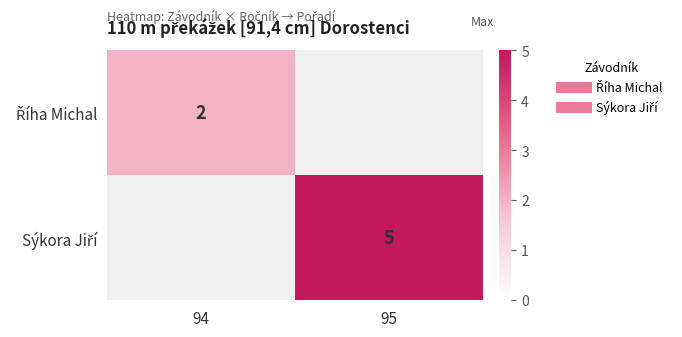

What is the smallest value displayed?

2.0